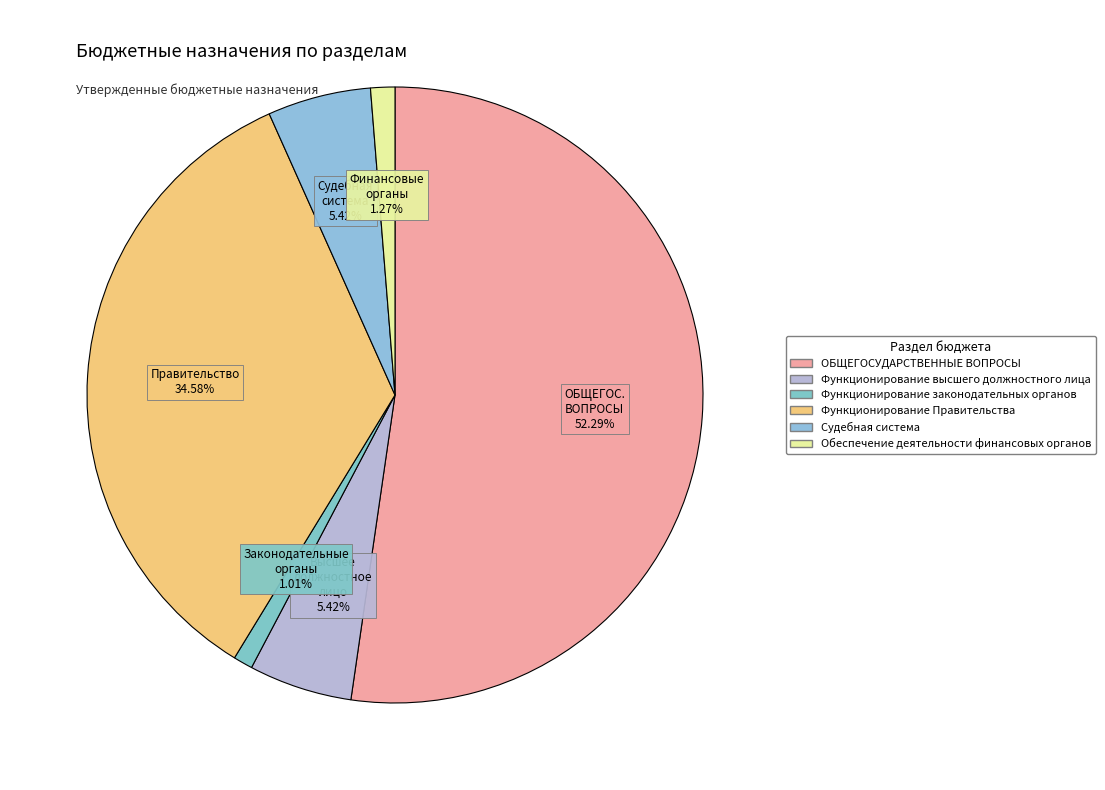

Count the number of slices in the pie.

6